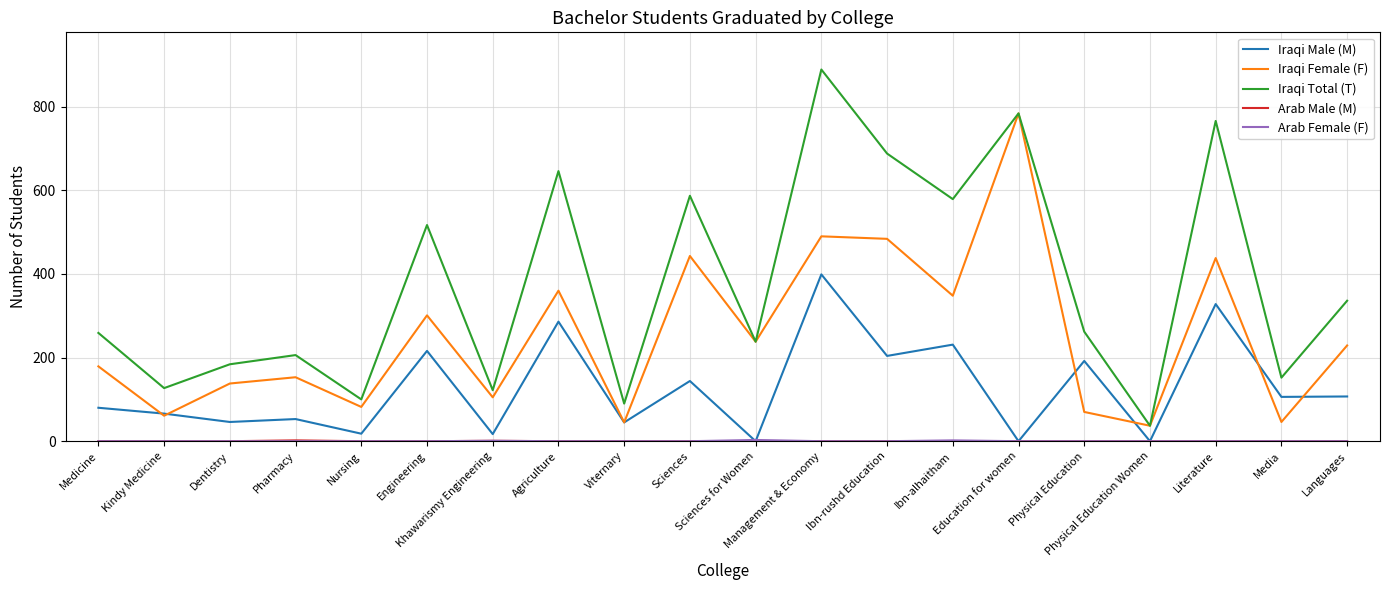

Does the chart have visible grid lines?

Yes